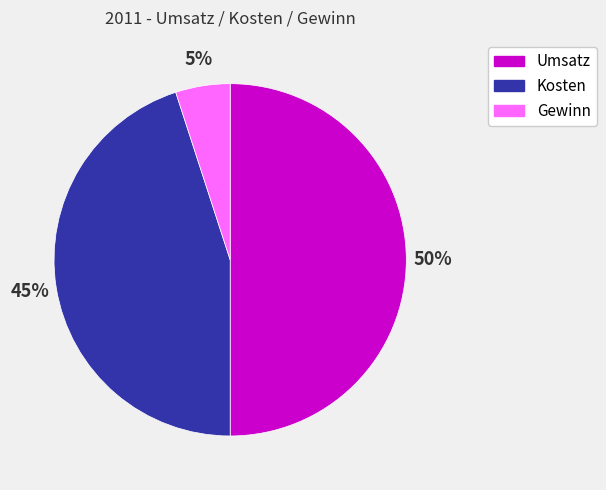

To the nearest percent, what is the difference between the Kosten and Umsatz slice percentages?

5%